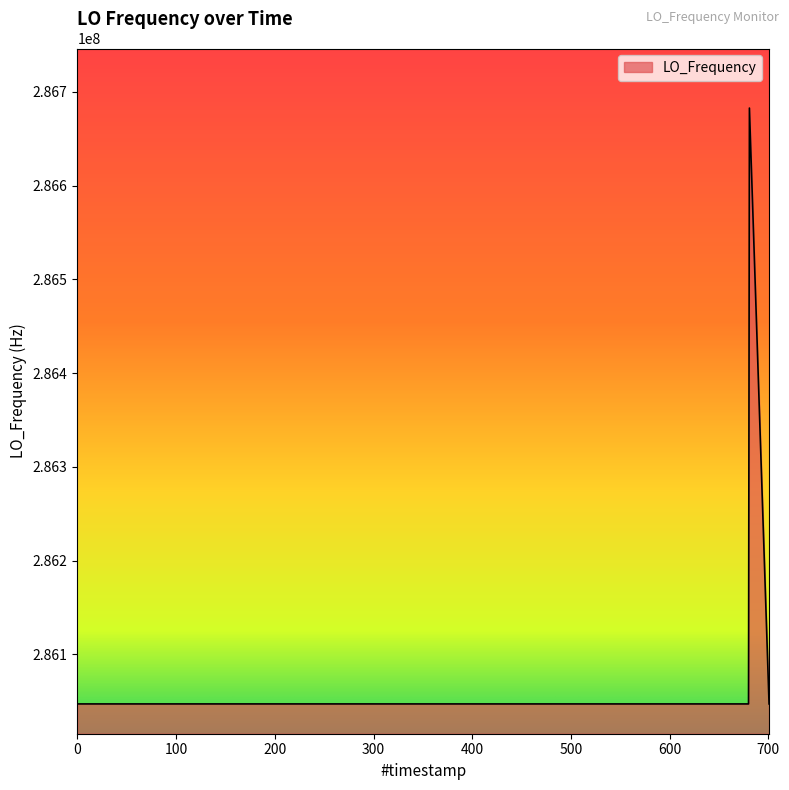

What is the smallest value displayed?

286046996.6